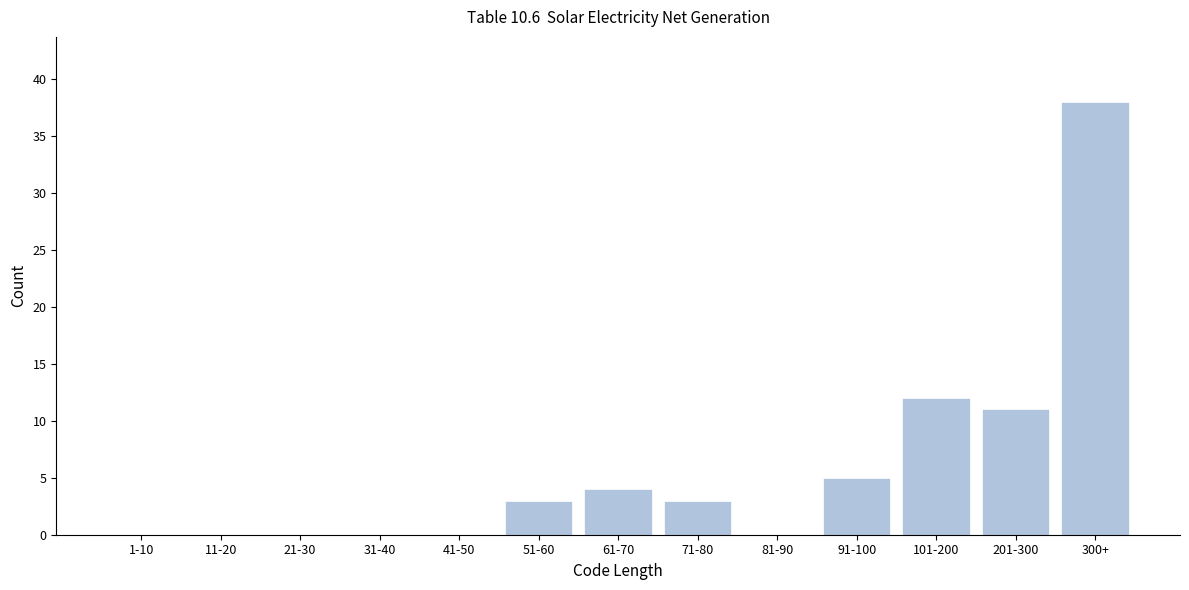

Reading left to right, transcribe all the data shown in this chart.

1-10=0	11-20=0	21-30=0	31-40=0	41-50=0	51-60=3	61-70=4	71-80=3	81-90=0	91-100=5	101-200=12	201-300=11	300+=38